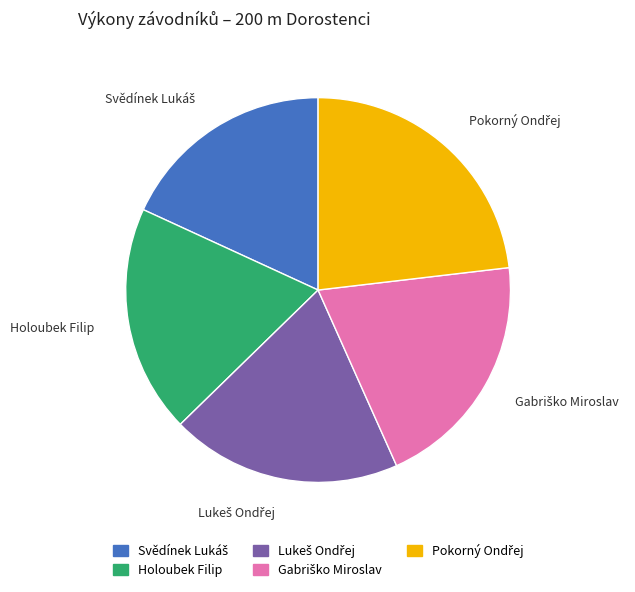

Is it true that Holoubek Filip is 27% of the pie?

False